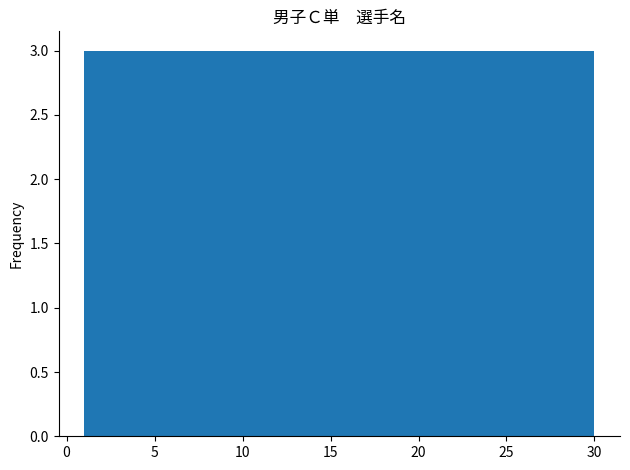

Reading left to right, transcribe this chart: for each bar, give the range it covers on the x-axis and its height. Neither the bar edges nor the heights are printed on the chart, so give them approximately, as read against the axes.

1.0 to 3.9: 3
3.9 to 6.8: 3
6.8 to 9.7: 3
9.7 to 12.6: 3
12.6 to 15.5: 3
15.5 to 18.4: 3
18.4 to 21.3: 3
21.3 to 24.2: 3
24.2 to 27.1: 3
27.1 to 30.0: 3